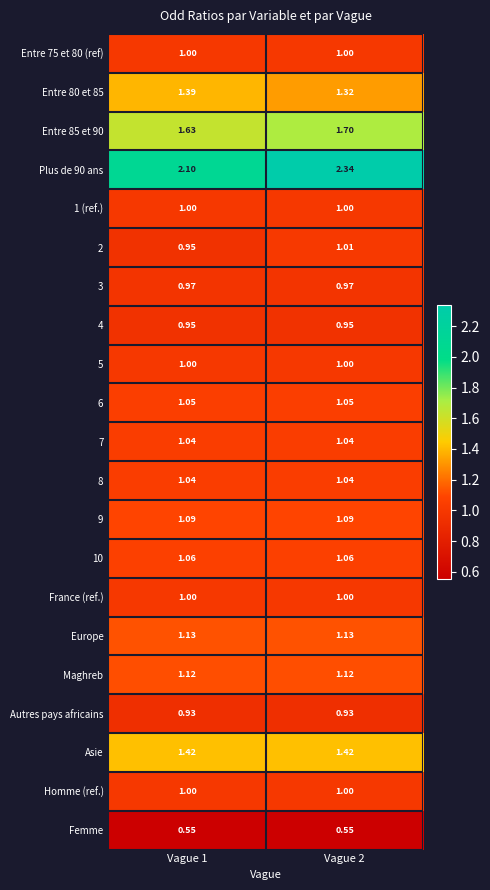

Is the value of 1 (ref.) at Vague 2 greater than the value of 10 at Vague 2?

No